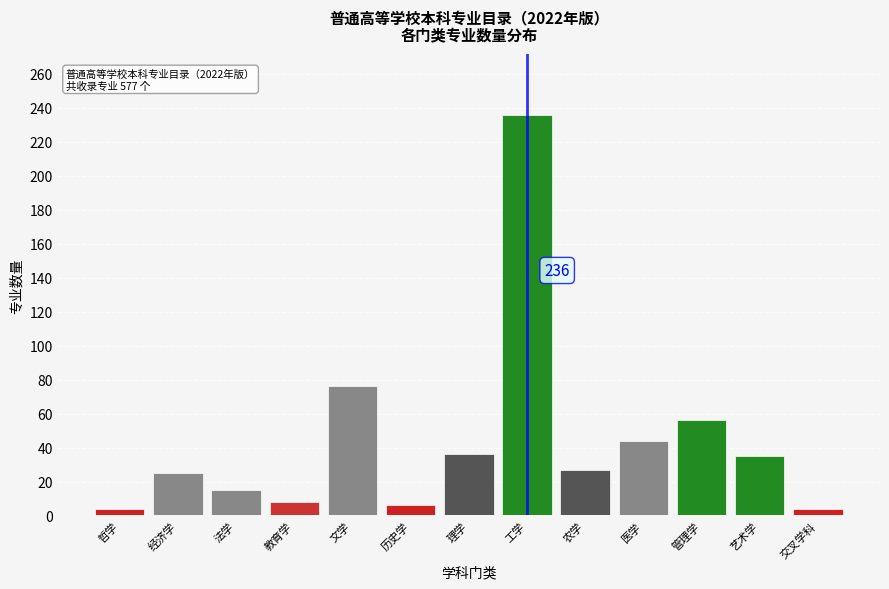

Which label corresponds to the largest value in the chart?

工学